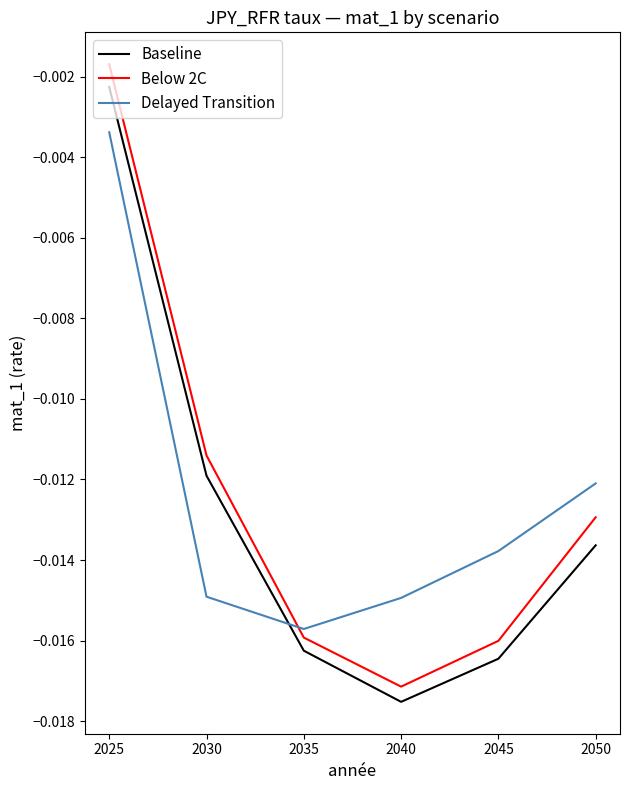

At which category does Delayed Transition reach its first local valley?

2035